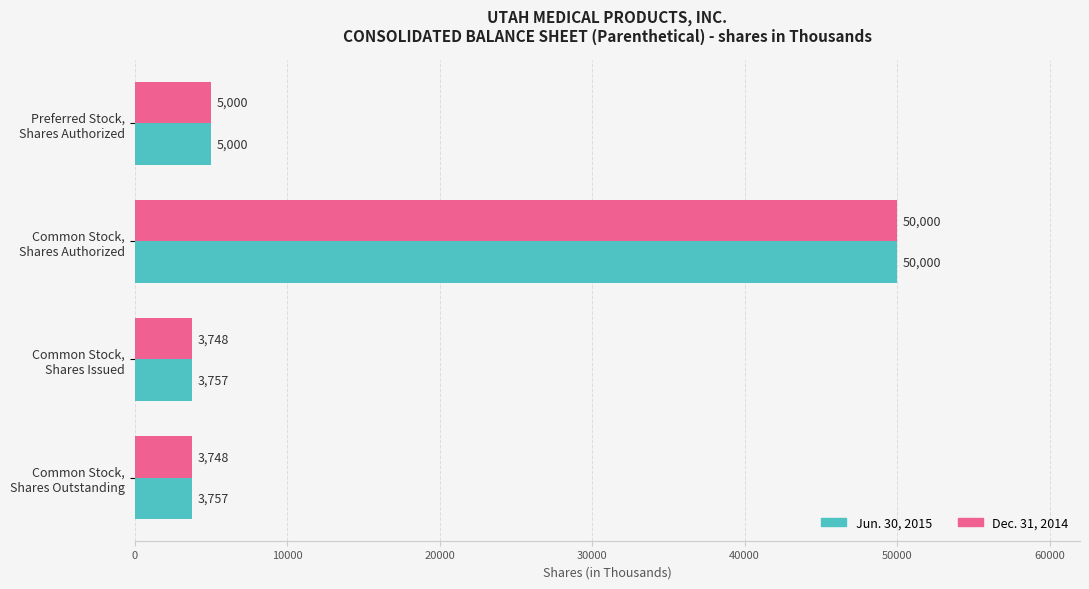

Which series has the largest total across all categories?

Jun. 30, 2015